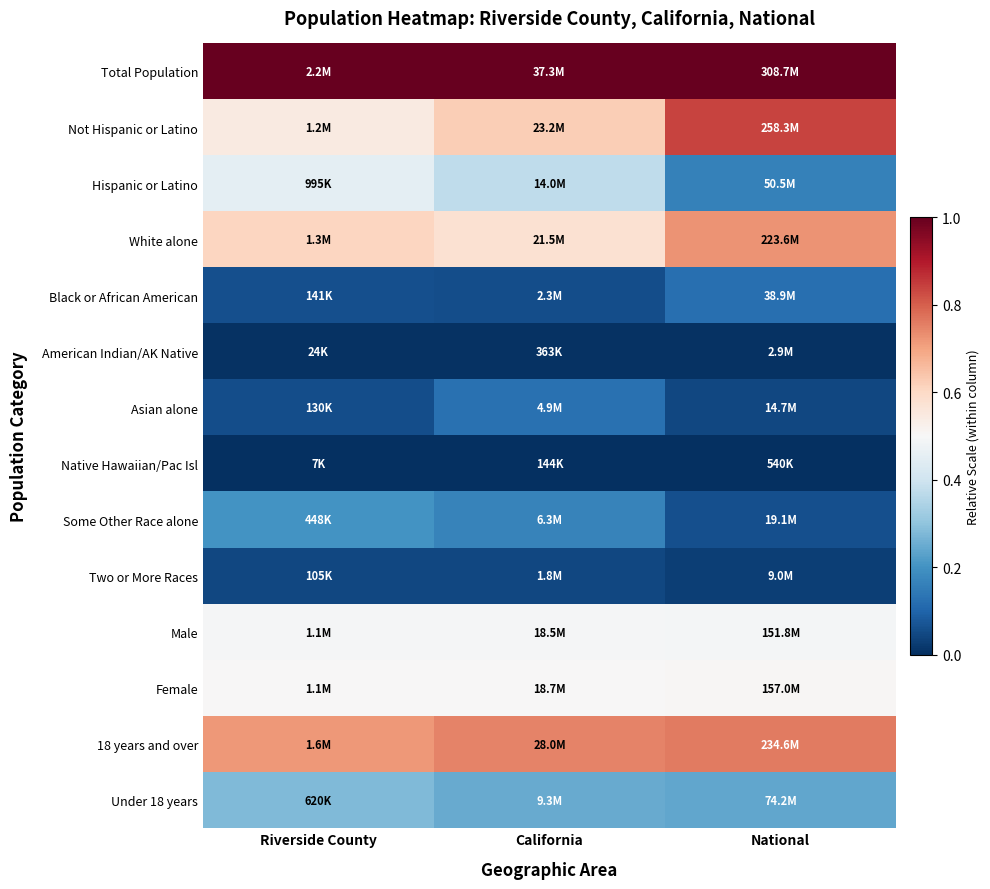

Reading left to right, transcribe all the data shown in this chart.

Total Population: Riverside County=1.0	California=1.0	National=1.0
Not Hispanic or Latino: Riverside County=0.5	California=0.6	National=0.8
Hispanic or Latino: Riverside County=0.5	California=0.4	National=0.2
White alone: Riverside County=0.6	California=0.6	National=0.7
Black or African American: Riverside County=0.1	California=0.1	National=0.1
American Indian/AK Native: Riverside County=0.0	California=0.0	National=0.0
Asian alone: Riverside County=0.1	California=0.1	National=0.0
Native Hawaiian/Pac Isl: Riverside County=0.0	California=0.0	National=0.0
Some Other Race alone: Riverside County=0.2	California=0.2	National=0.1
Two or More Races: Riverside County=0.0	California=0.0	National=0.0
Male: Riverside County=0.5	California=0.5	National=0.5
Female: Riverside County=0.5	California=0.5	National=0.5
18 years and over: Riverside County=0.7	California=0.7	National=0.8
Under 18 years: Riverside County=0.3	California=0.2	National=0.2